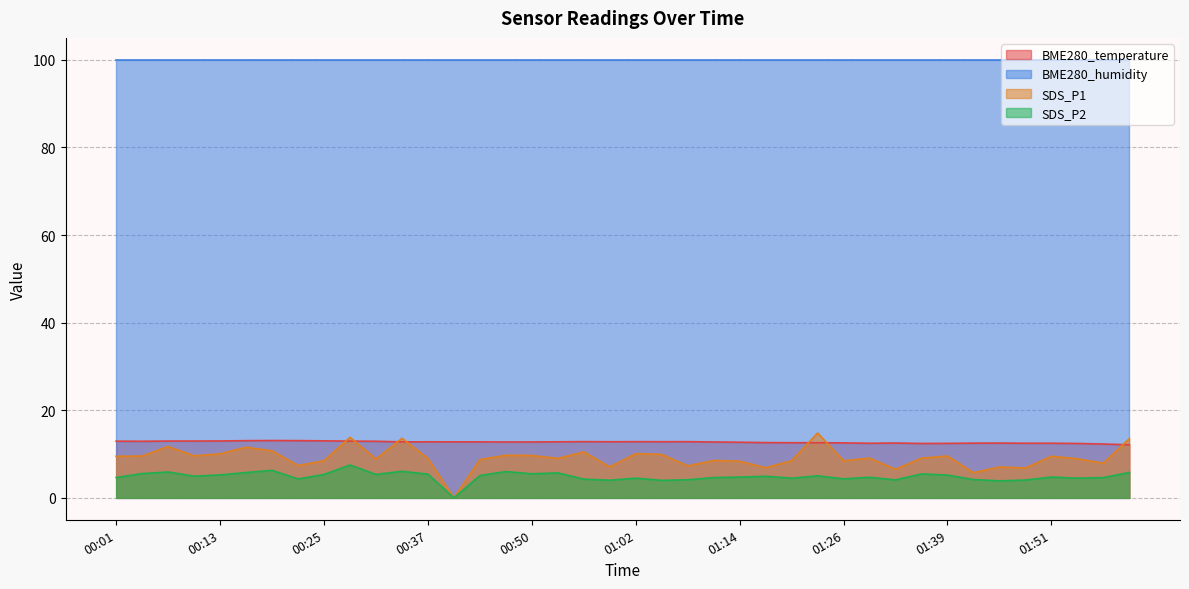

Which series has the widest spread of values?

SDS_P1